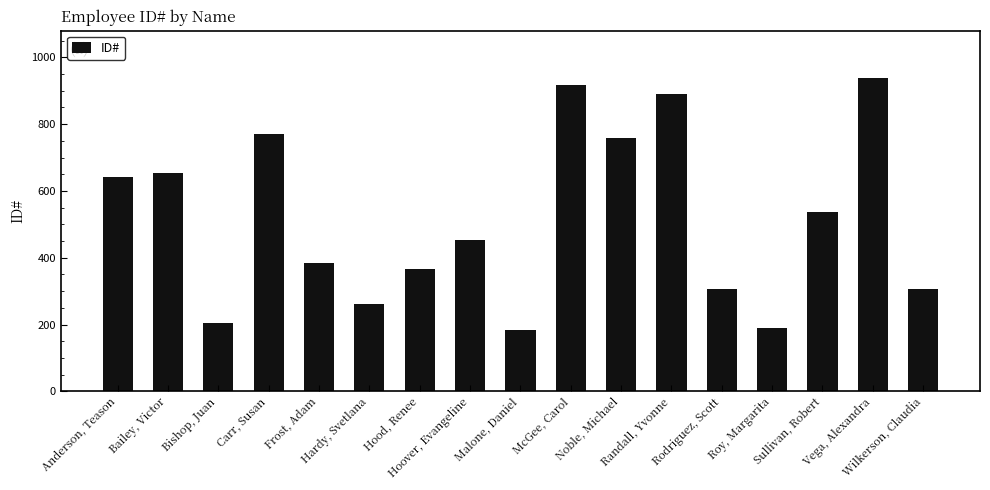

How many series are shown in this chart?

1